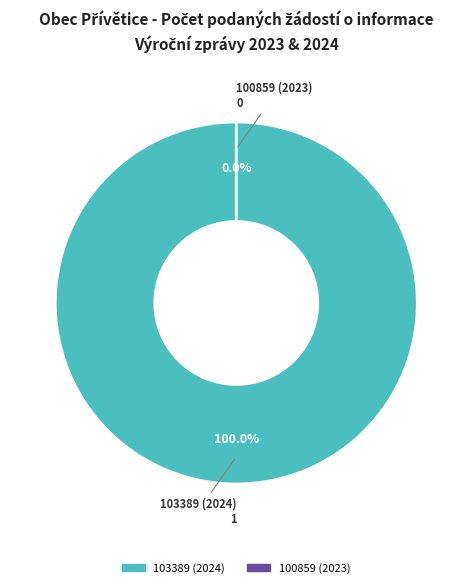

Which category has the smallest portion of the pie?

100859 (2023)